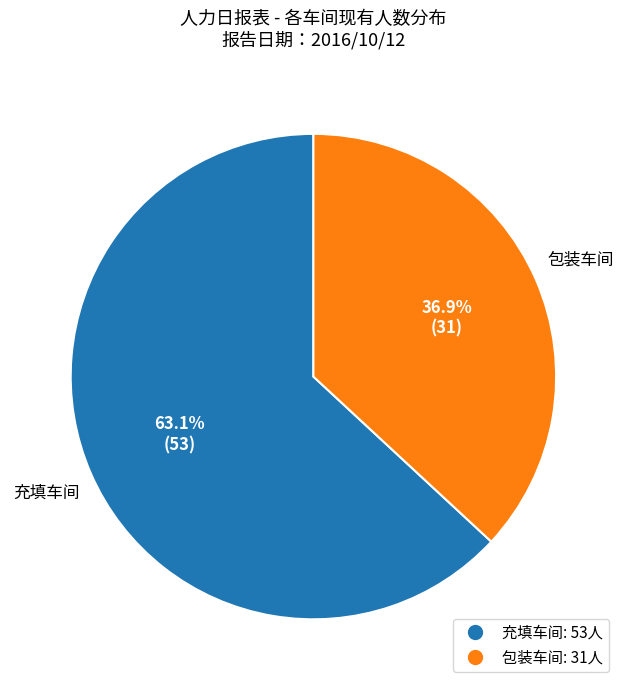

How many slices are in this pie chart?

2